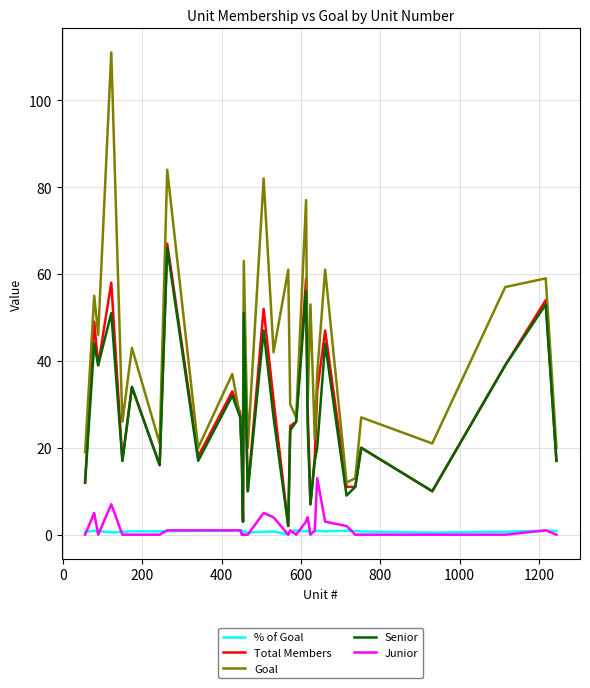

In Goal, how many points are higher than both neighbors (excluding endpoints)?

13